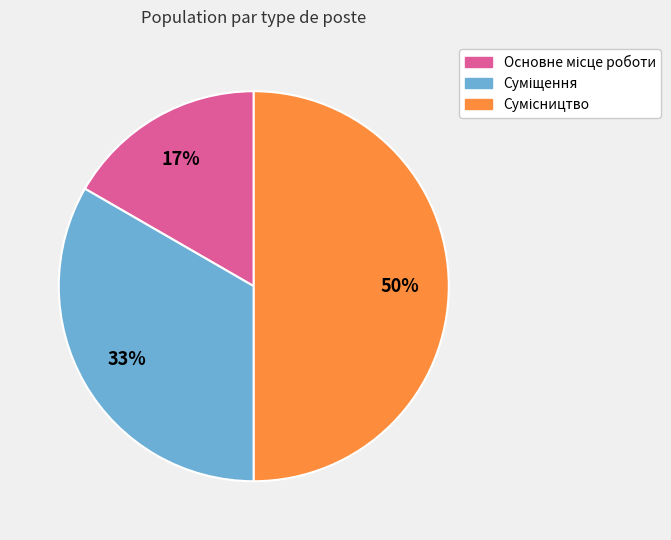

To the nearest percent, what is the average slice percentage?

33%